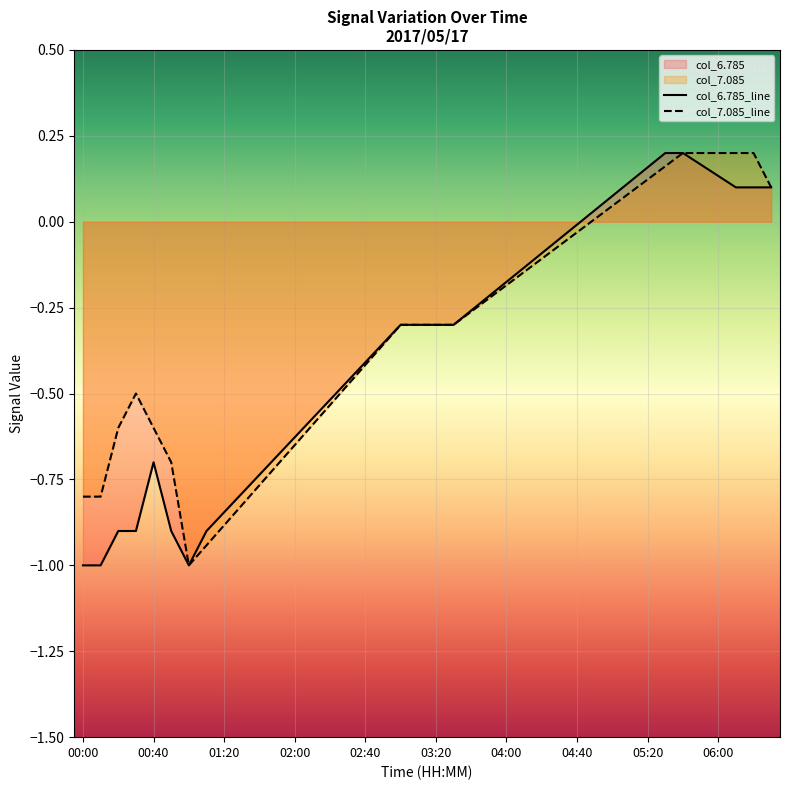

True or false: col_6.785_line and col_7.085_line cross at least once.

False